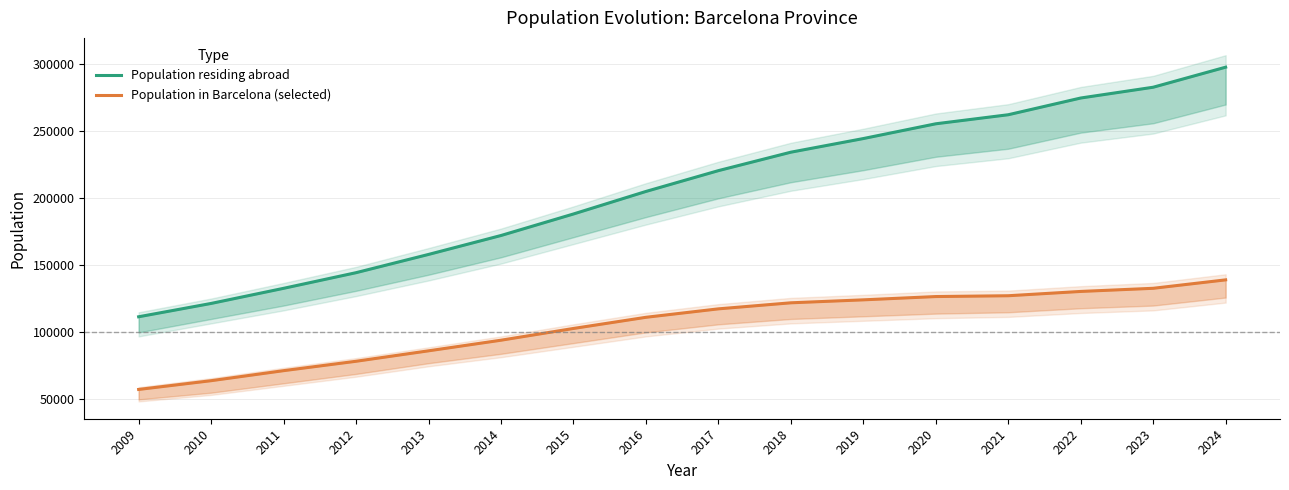

True or false: Population in Barcelona (selected) and Population residing abroad intersect in this chart.

False